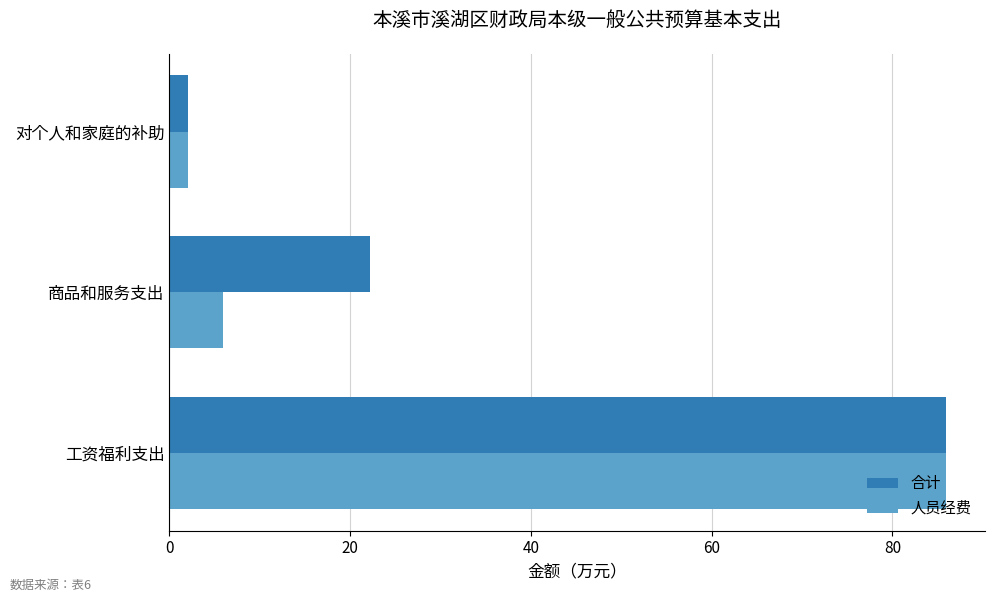

The 人员经费 series shows 140.1 at 工资福利支出. True or false?

False